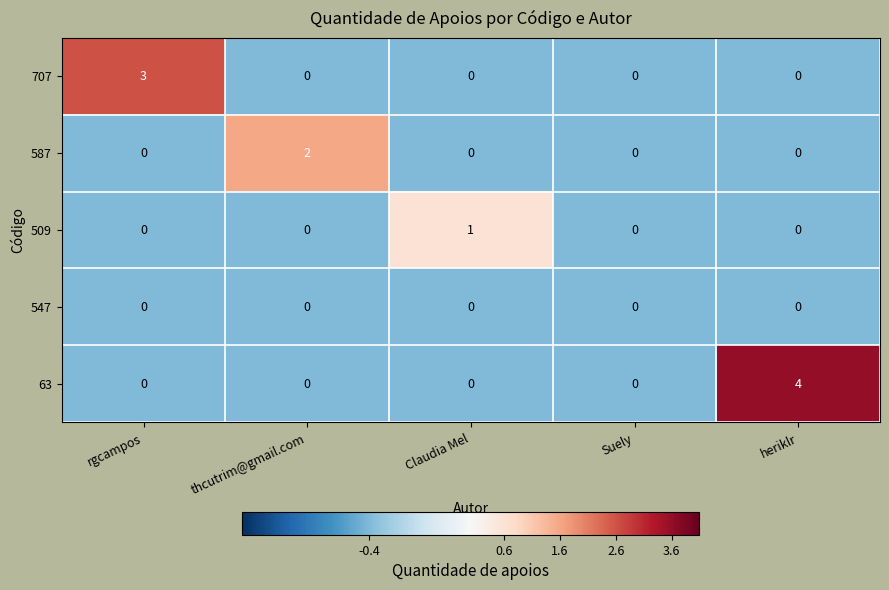

Is it true that 509 equals 0 at Suely?

True